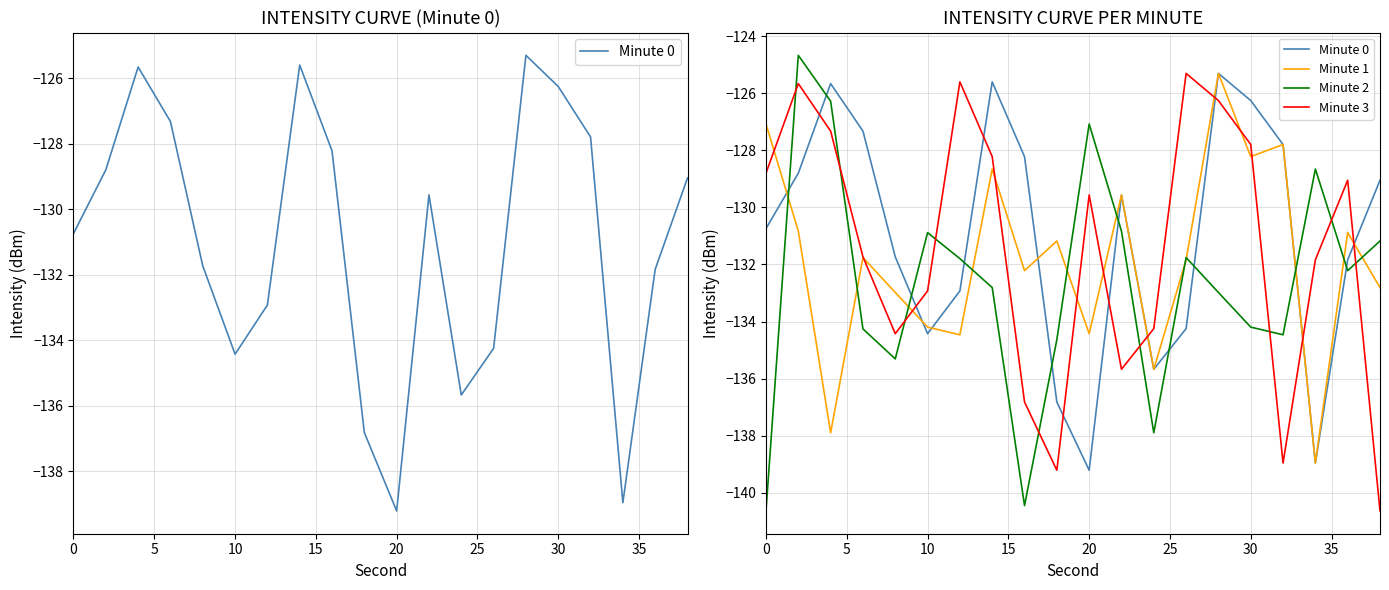

True or false: Minute 3 has more than 1 interior local peaks.

True